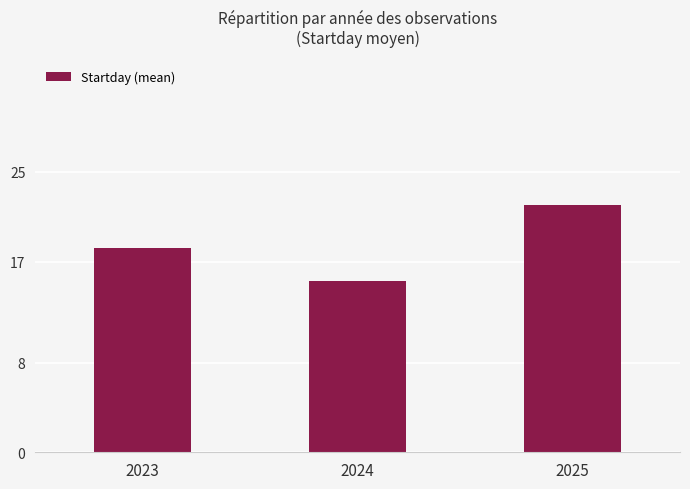

How many data points are less than 18?

1